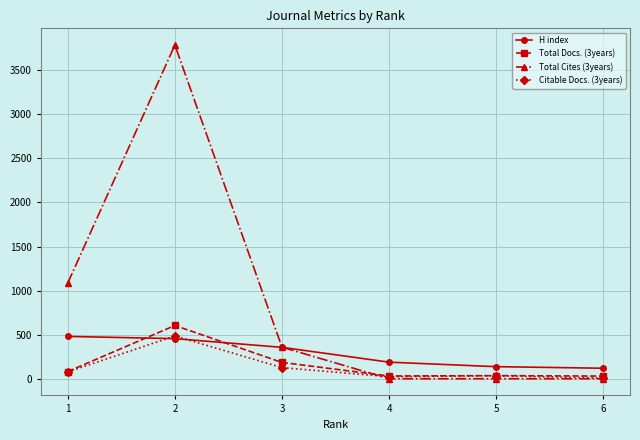

Which series has the largest range (max minus min)?

Total Cites (3years)